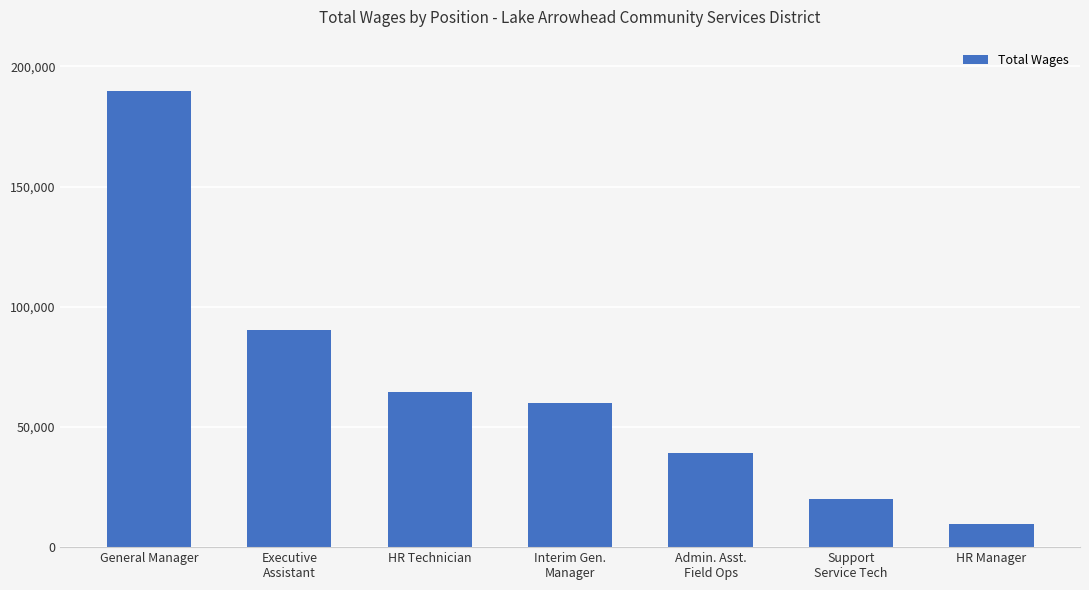

What is the smallest value displayed?

9742